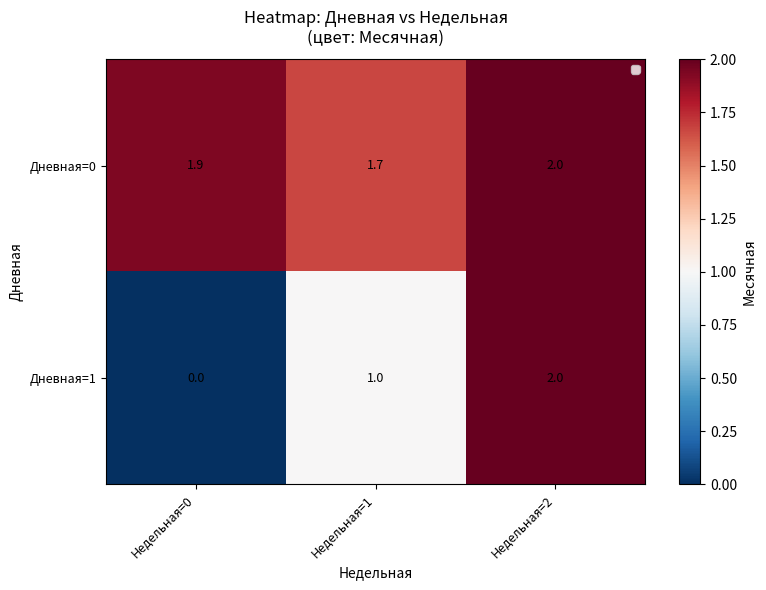

How many data points does each series have?

3